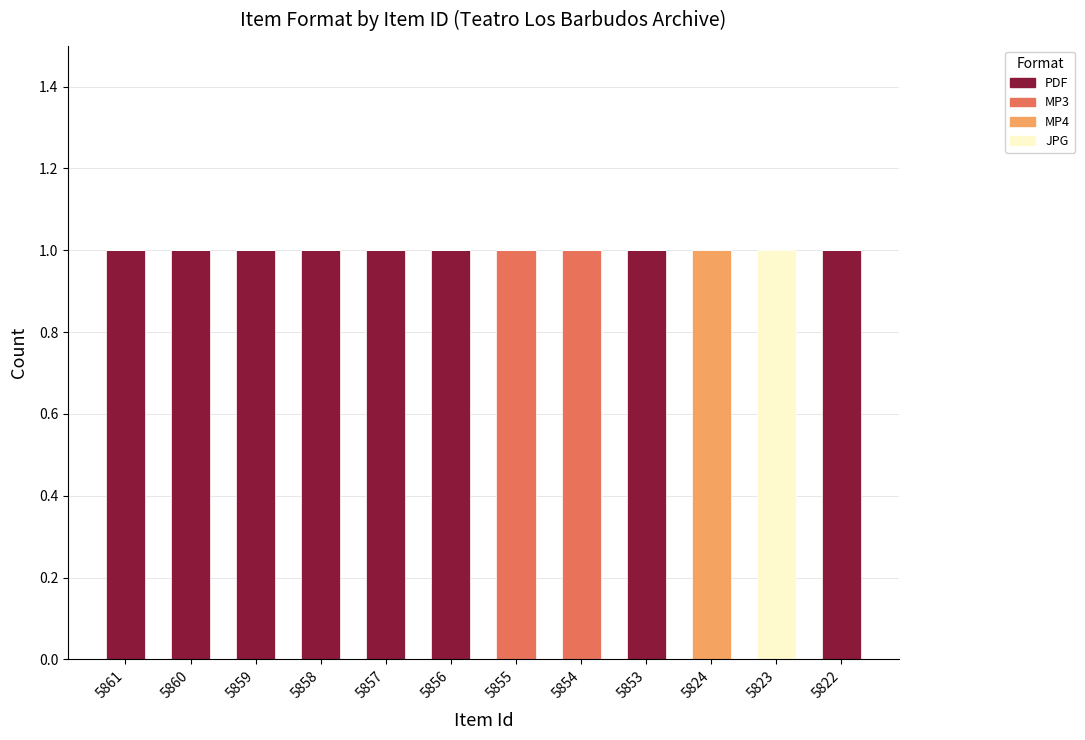

The PDF series shows 0 at 5824. True or false?

True